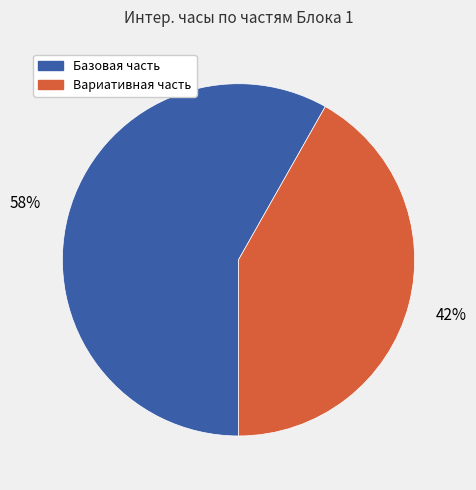

What is the ratio of the value at Вариативная часть to the value at Базовая часть?

0.7